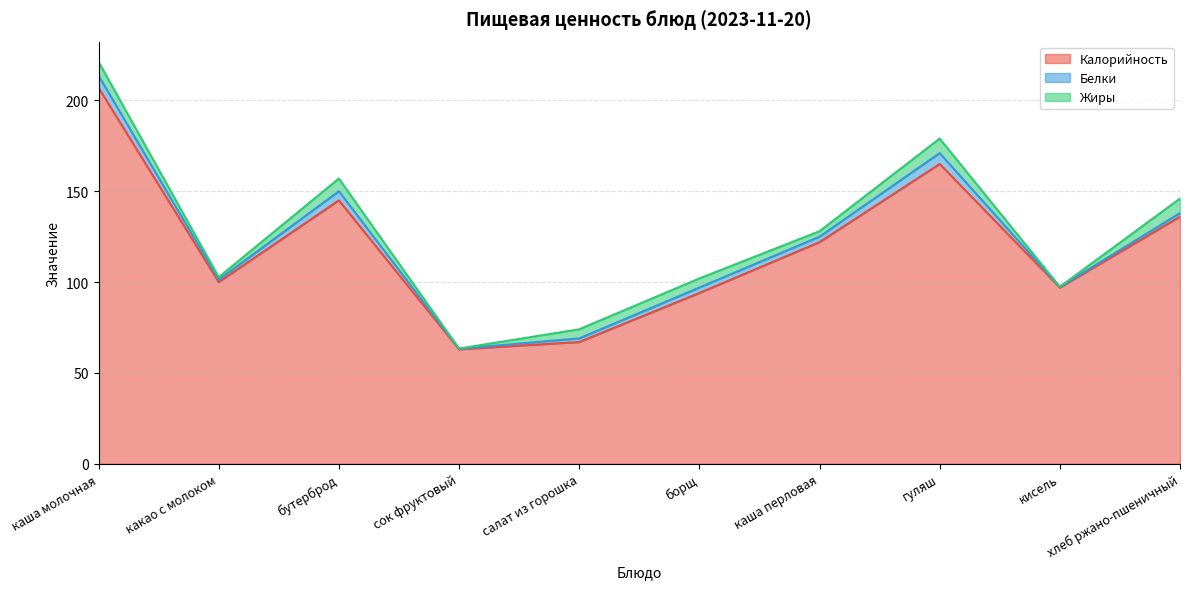

True or false: Калорийность and Белки cross at least once.

False